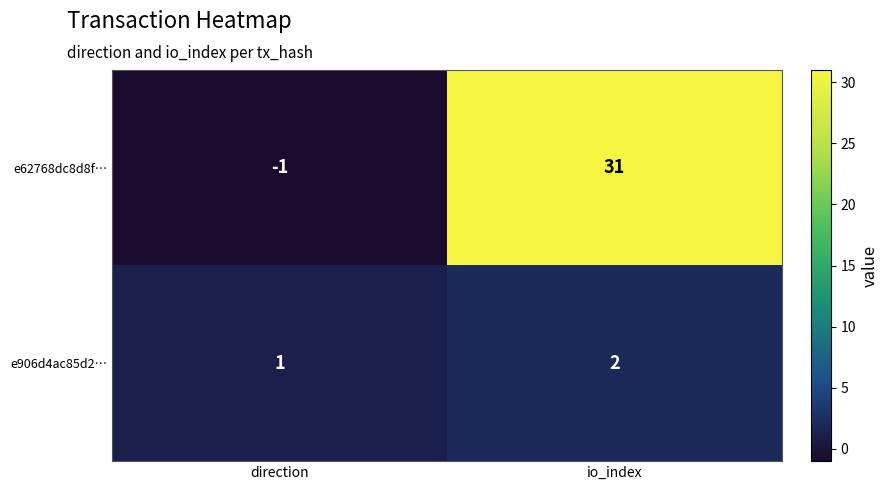

What is the sum of the e62768dc8d8f… values at direction and io_index?

30